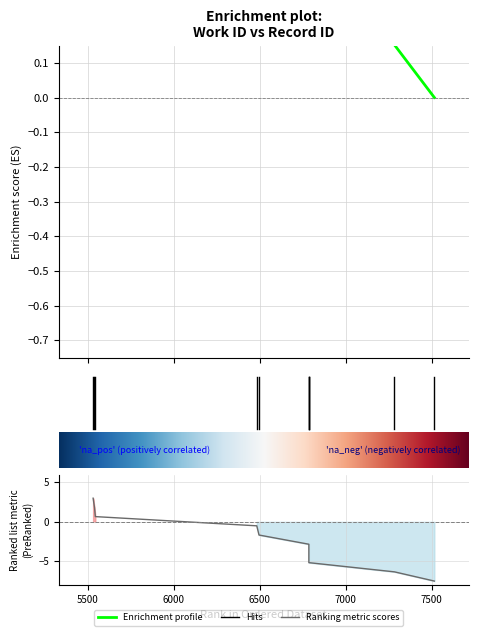

Reading left to right, what are all the values shown in this chart?

5530=0.6	5538=0.6	5543=0.6	6482=0.4	6495=0.4	6785=0.3	6785=0.3	6785=0.3	7283=0.2	7515=-0.0